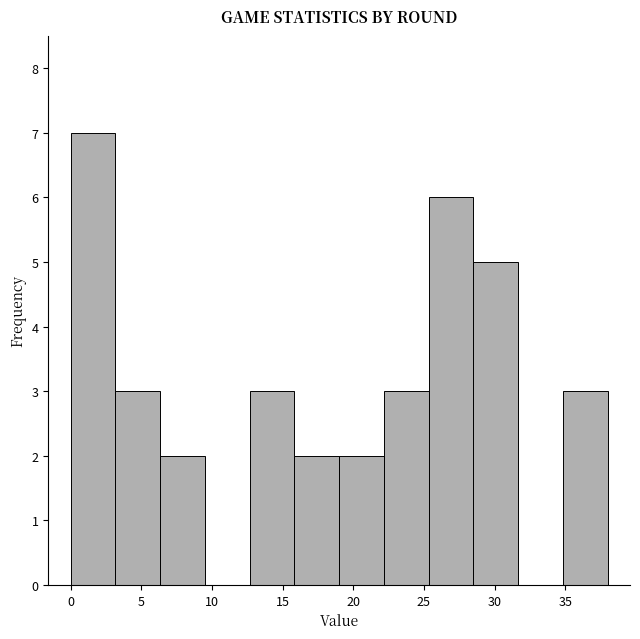

What is the height of the bar covering 22.0 to 25.5 on the x-axis? Neither the bar edges nor the heights are printed on the chart, so give them approximately, as read against the axes.

3